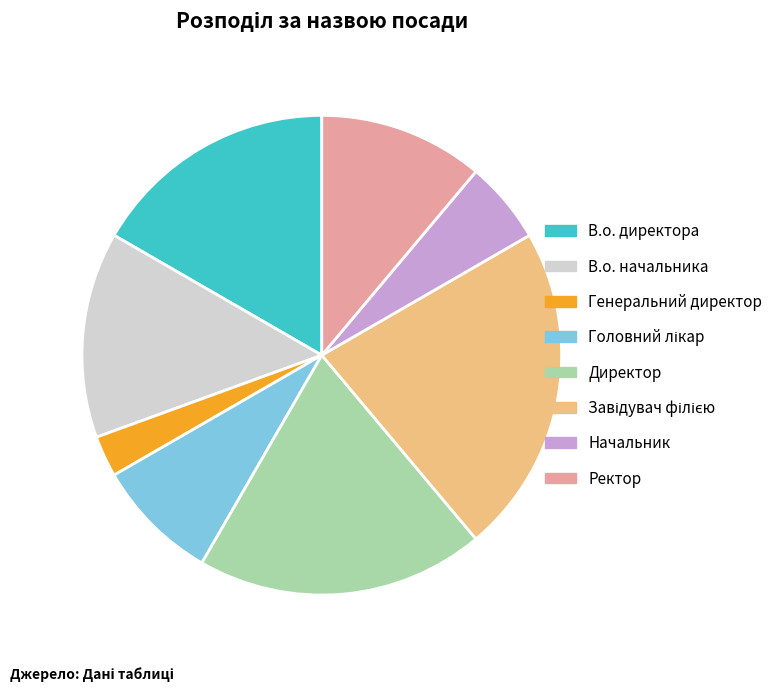

Count the number of slices in the pie.

8